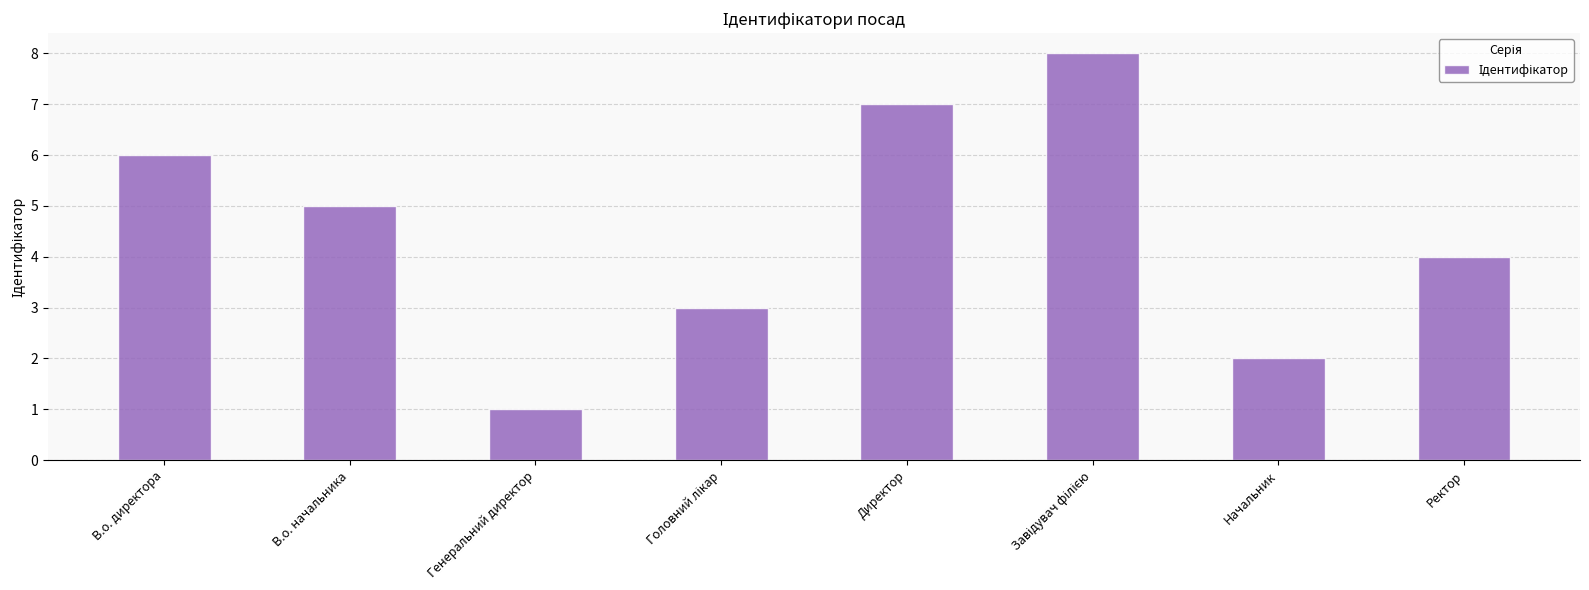

What is the sum of the values at В.о. директора and Директор?

13